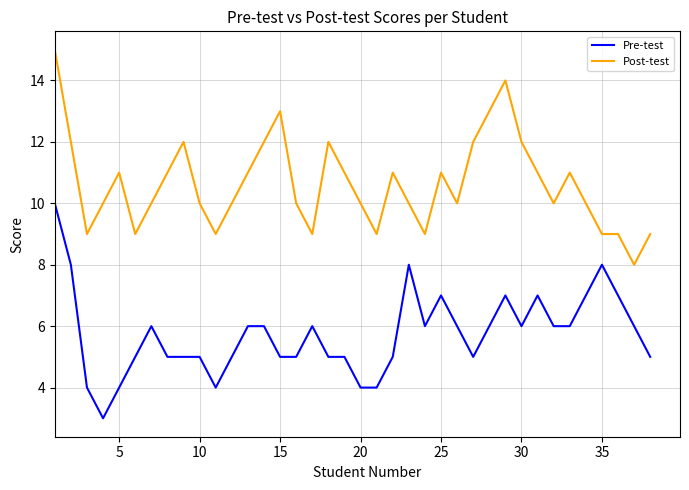

What is the minimum value for Post-test?

8